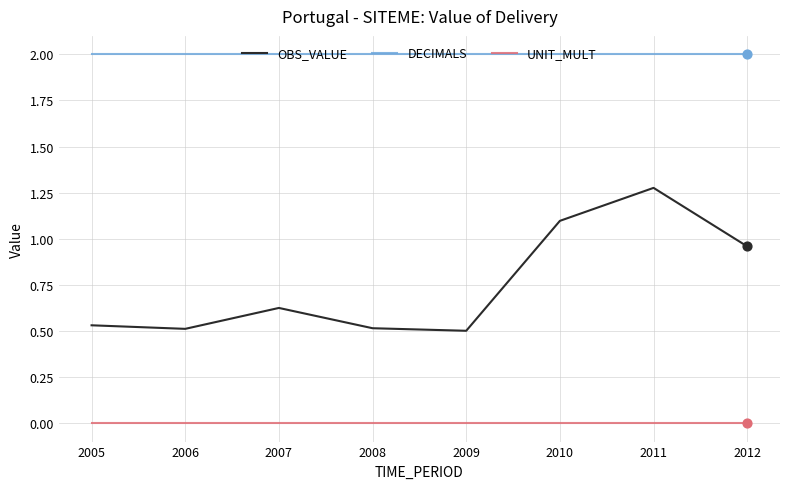

At how many categories does at least one series exceed 1?

8